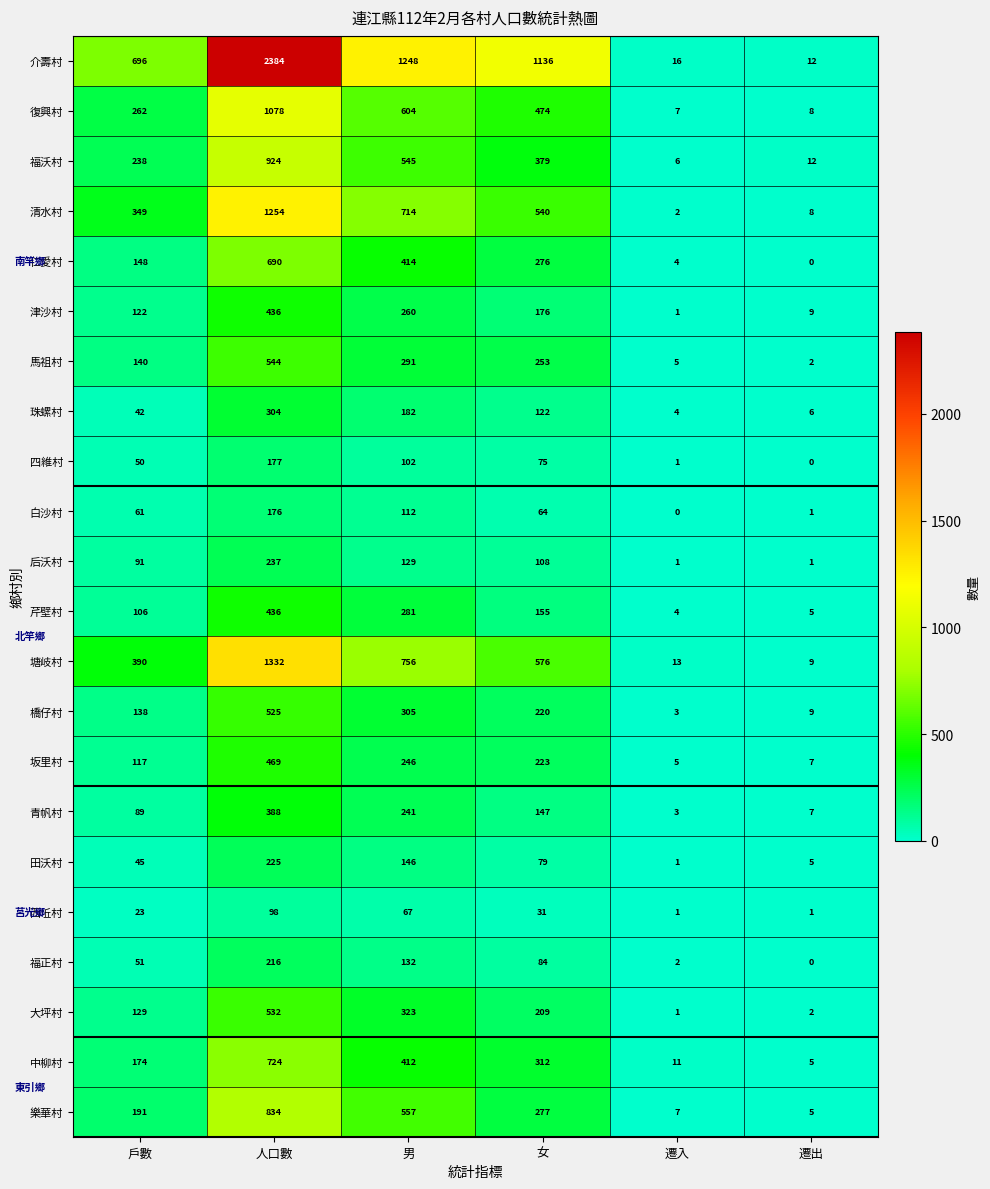

Count the number of data series in this chart.

22